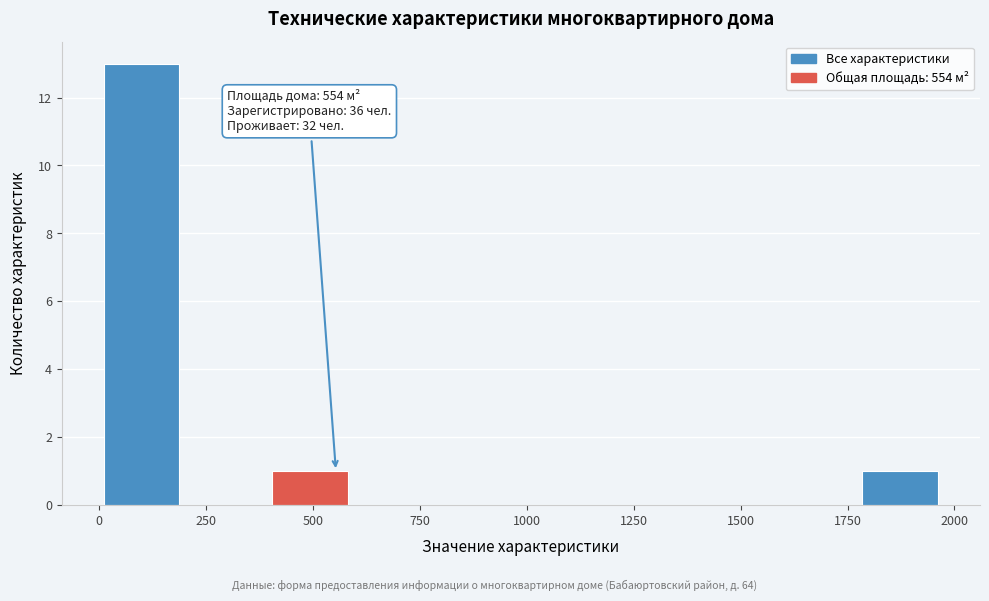

Read against the x-axis, roughly where is the centre of the tallest bar?

100